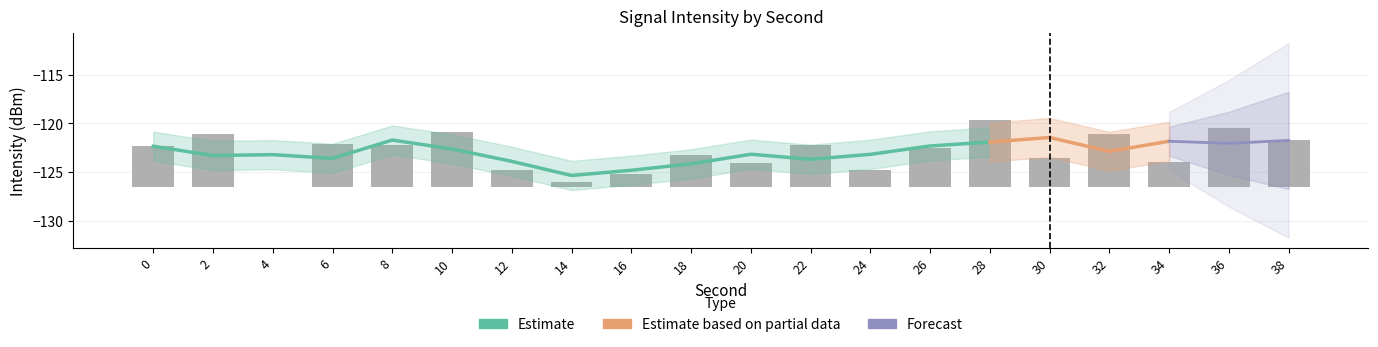

Rank the categories by value from lowest to highest.

4, 14, 16, 12, 24, 20, 34, 30, 18, 26, 0, 22, 8, 6, 38, 32, 2, 10, 36, 28